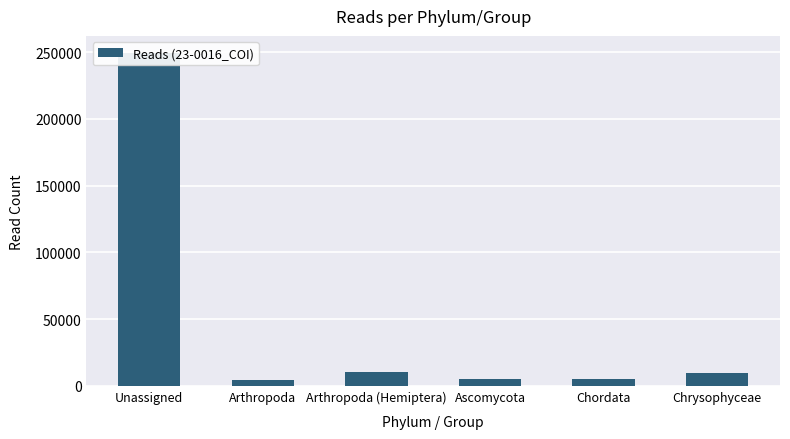

List the labels in order of value, largest first.

Unassigned, Arthropoda (Hemiptera), Chrysophyceae, Ascomycota, Chordata, Arthropoda